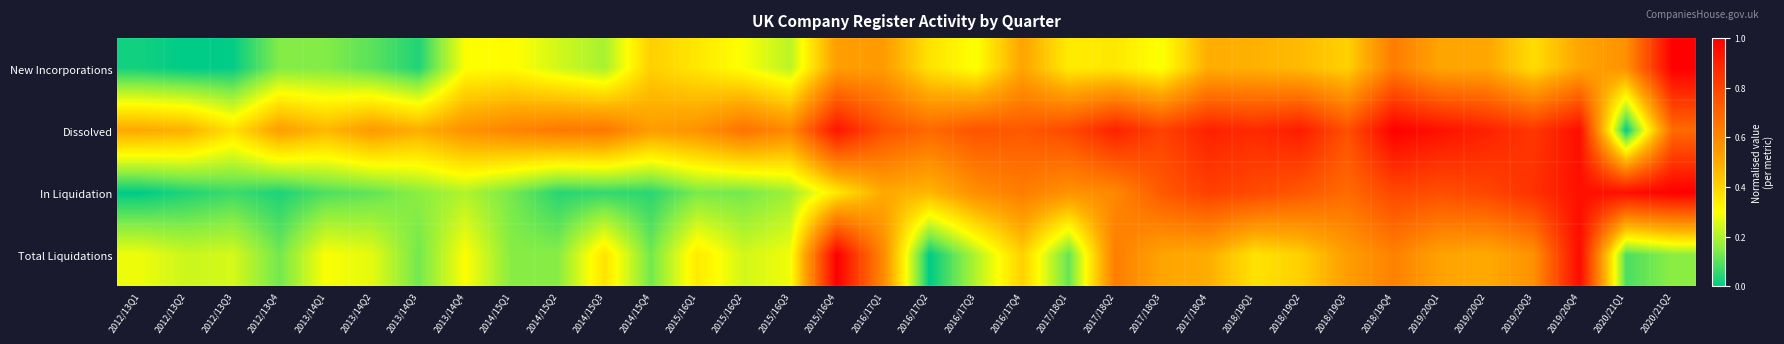

Which has a higher value, 2016/17Q1 or 2020/21Q1?

2020/21Q1